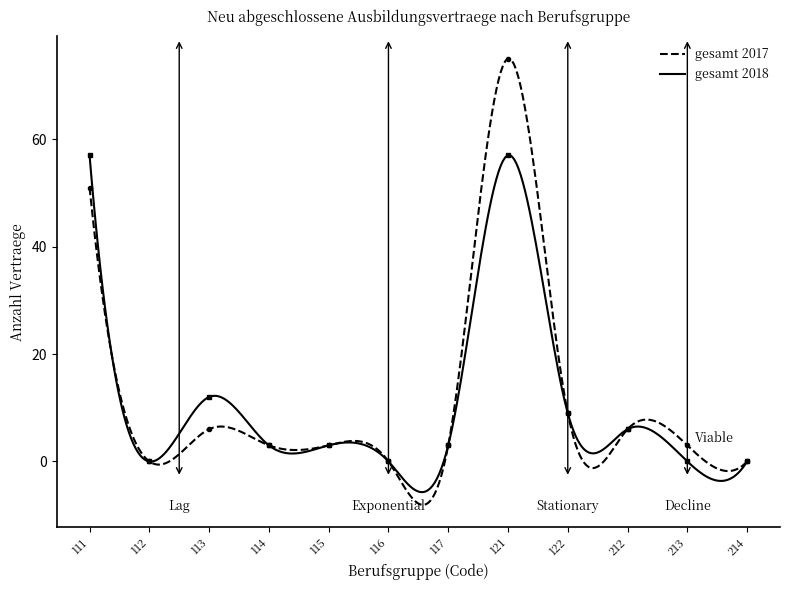

Reading right to left, extract all data points from this chart.

gesamt_2017: 0	3	6	9	75	3	0	3	3	6	0	51
gesamt_2018: 0	0	6	9	57	3	0	3	3	12	0	57